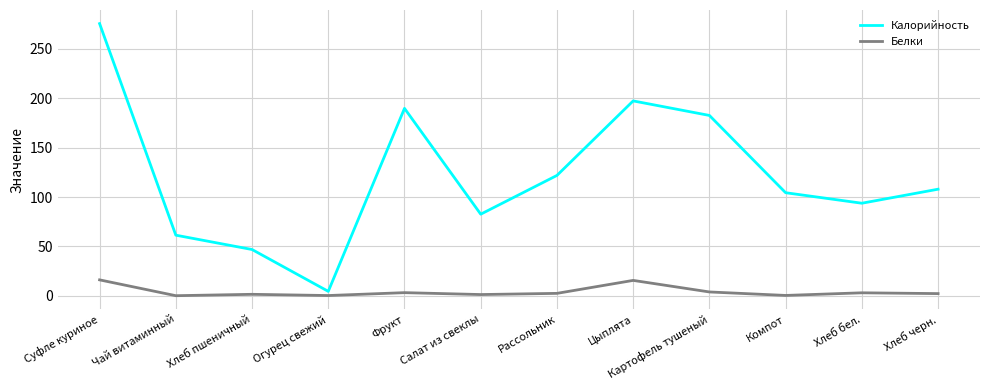

Which series changed the most between Фрукт and Салат из свеклы?

Калорийность